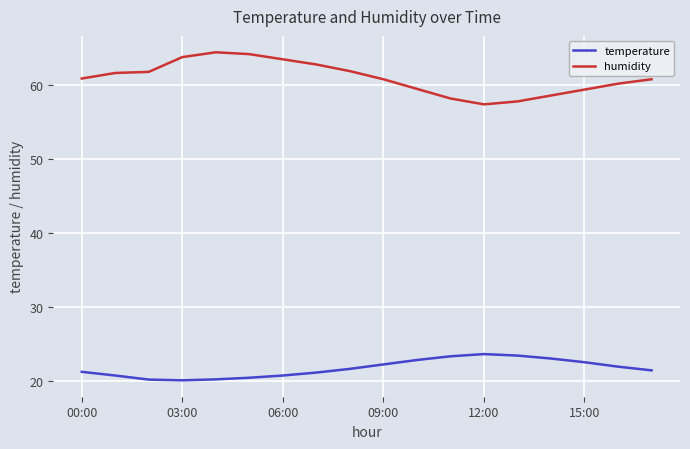

True or false: humidity and temperature intersect in this chart.

False